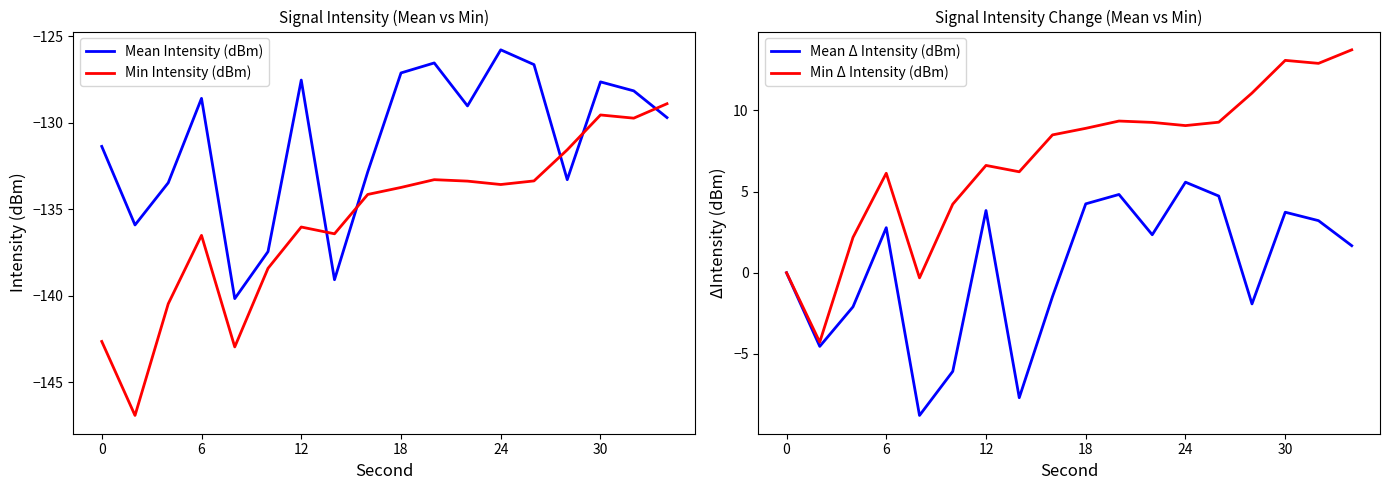

What is the total value across all series at 16?

-241.8